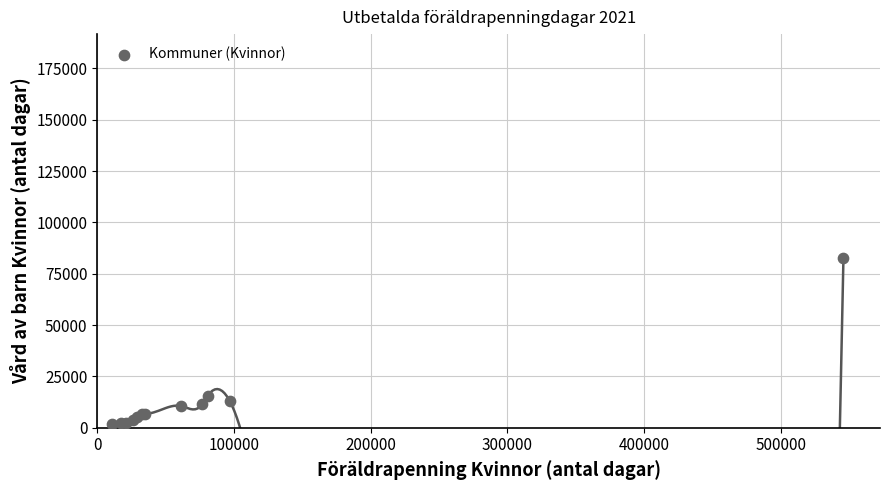

What Y value in the scatter plot is closest to 42203?

15509